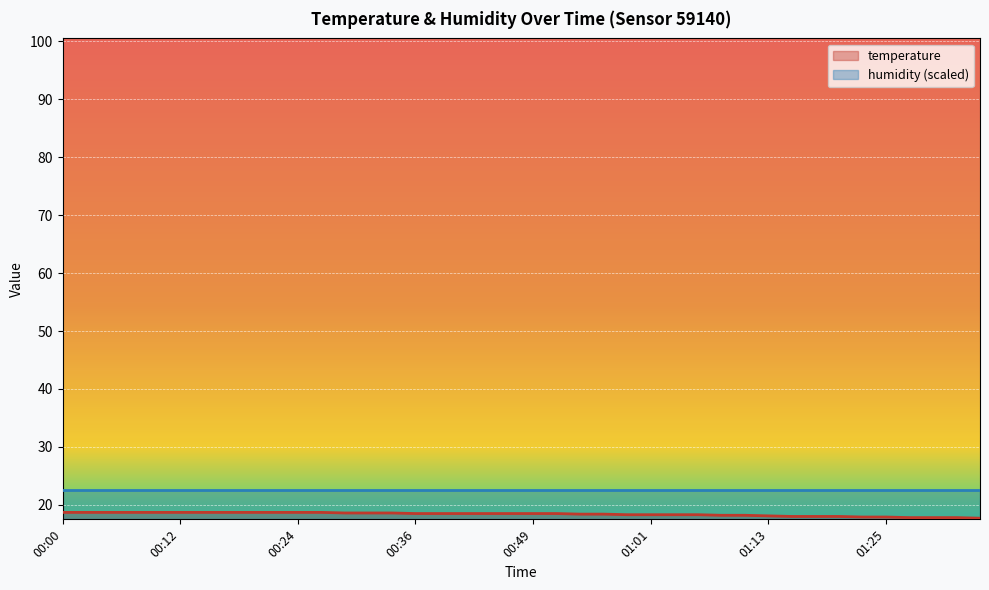

How many values are below 18?

6